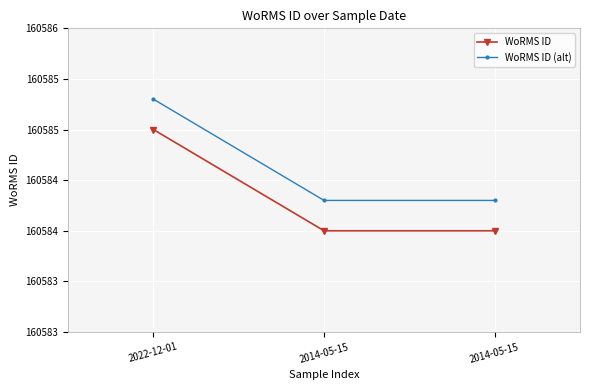

What are all the series names shown in the legend?

WoRMS ID, WoRMS ID (alt)